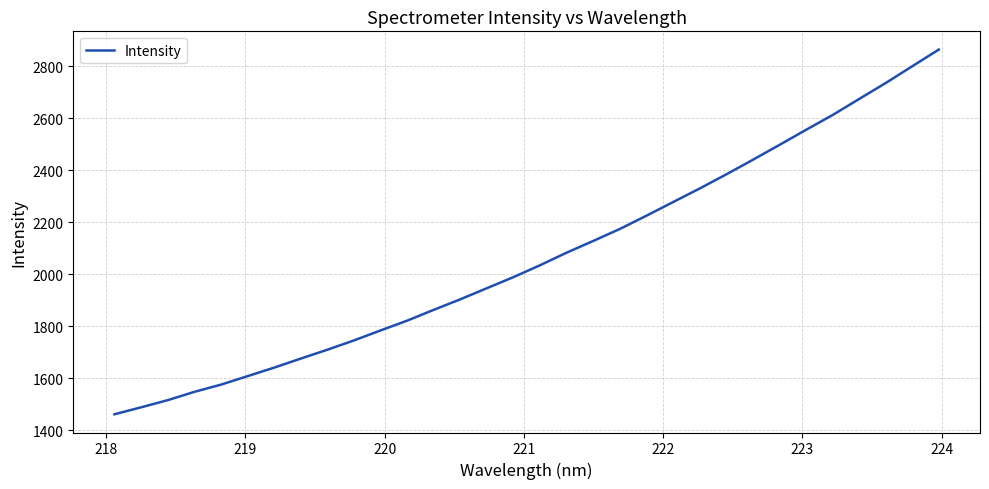

What is the minimum value shown in the chart?

1460.6